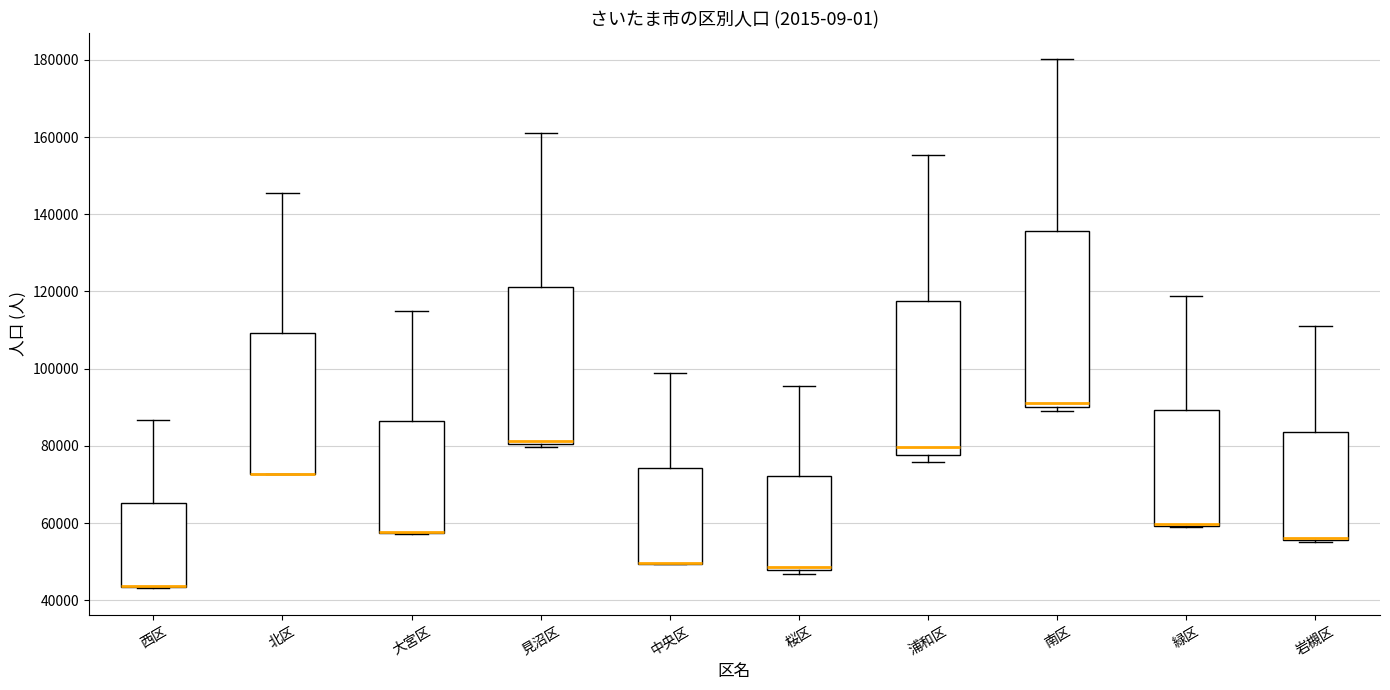

Which box is the tallest, from its lower edge to its upper edge?

南区